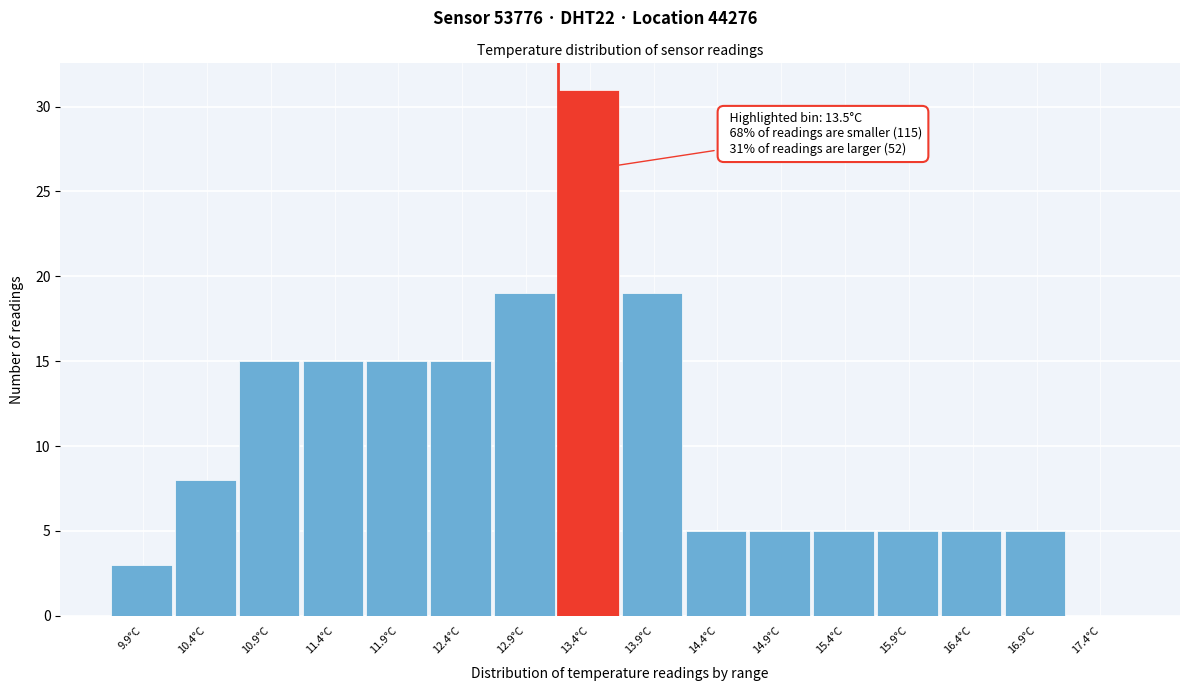

Which range on the x-axis has the tallest bar?

13.2 to 13.7